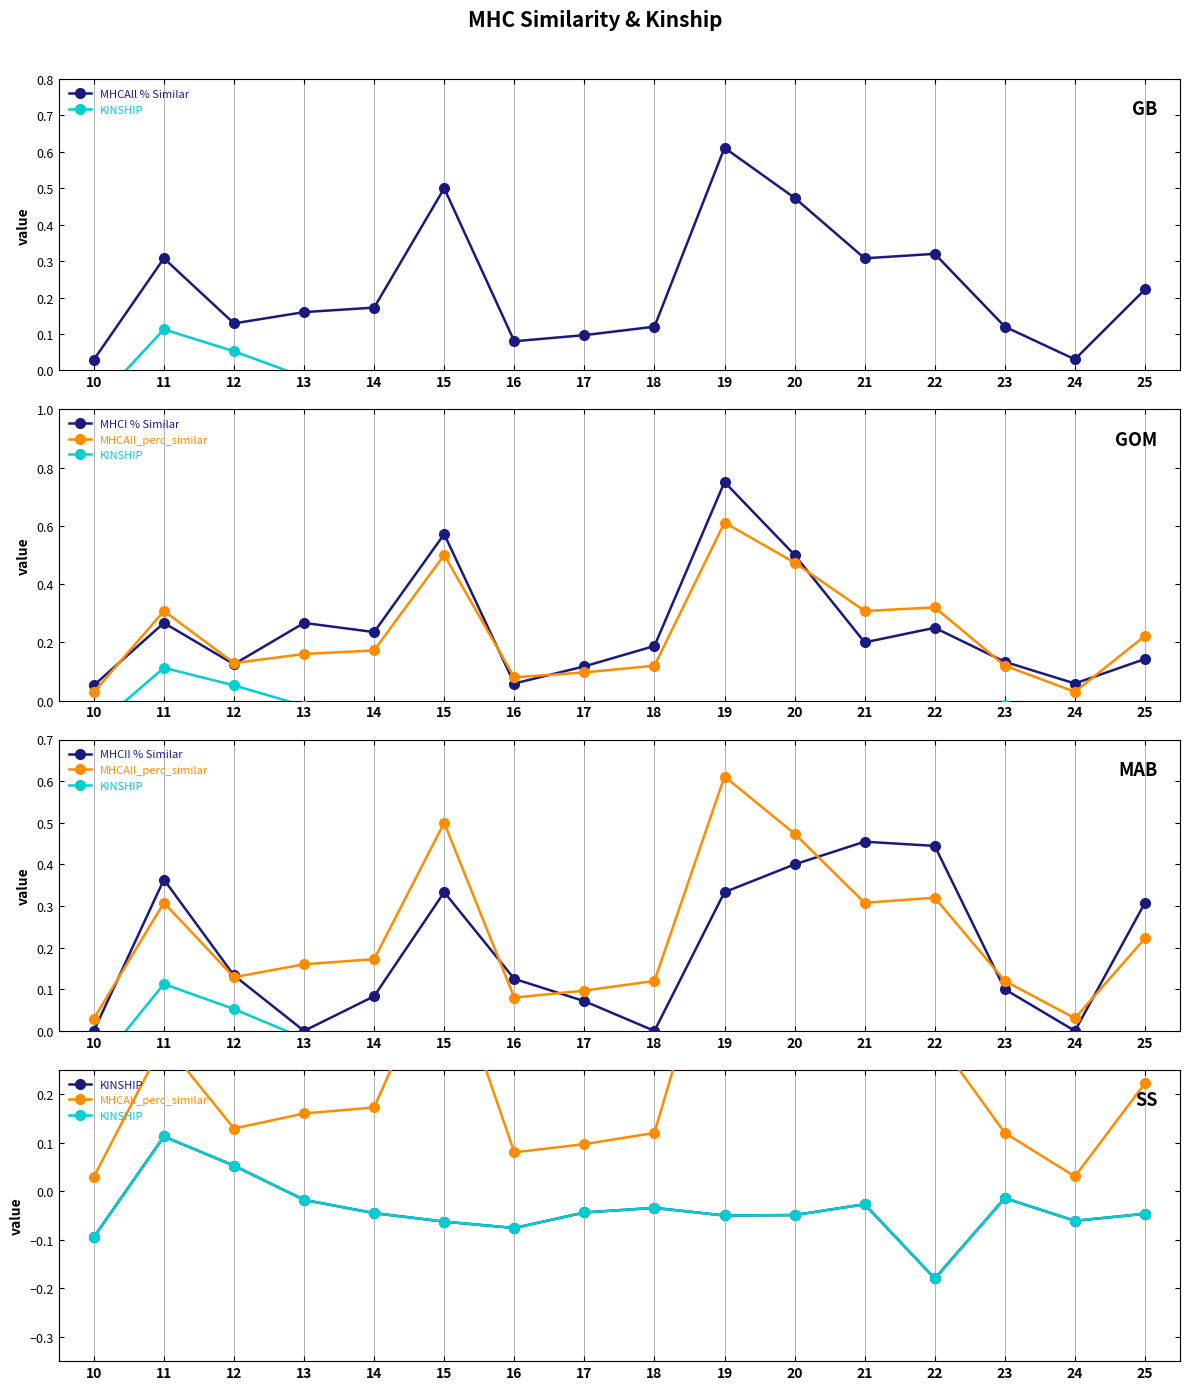

True or false: MHCII % Similar has a value of 0.2 at 13.

False